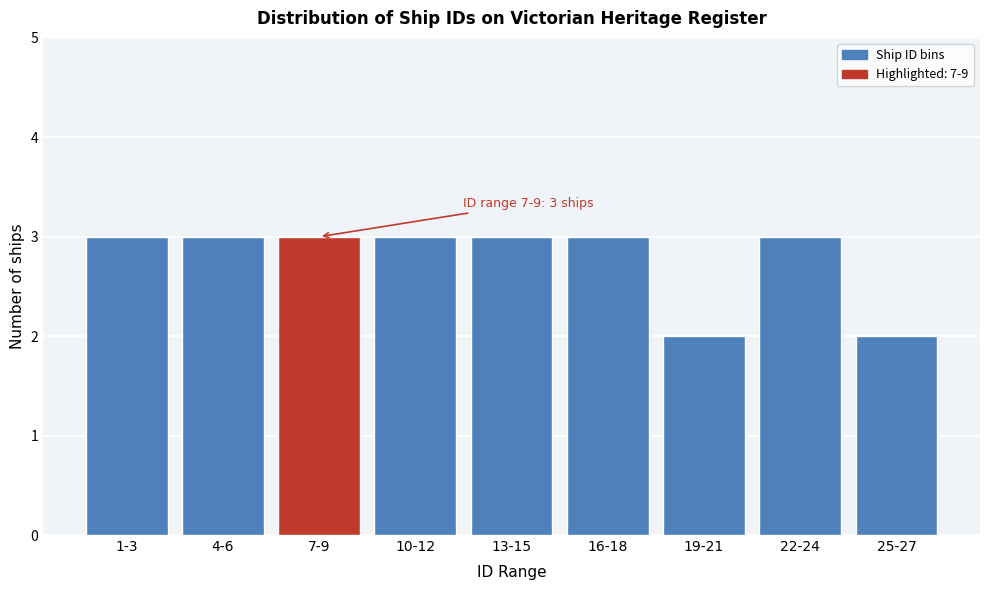

Reading left to right, list all the values displayed in this chart.

1-3=3	4-6=3	7-9=3	10-12=3	13-15=3	16-18=3	19-21=2	22-24=3	25-27=2